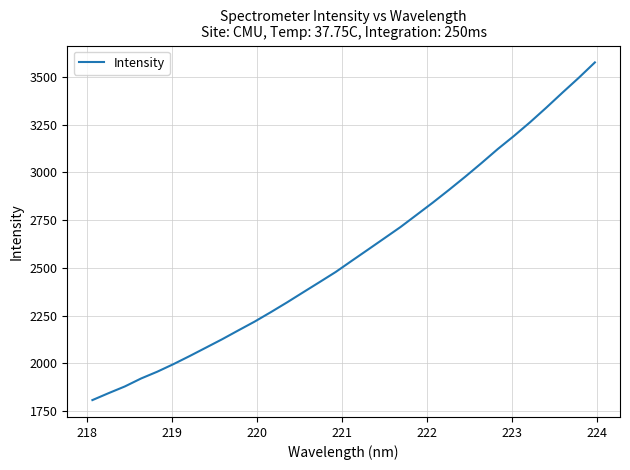

What is the minimum value shown in the chart?

1808.2